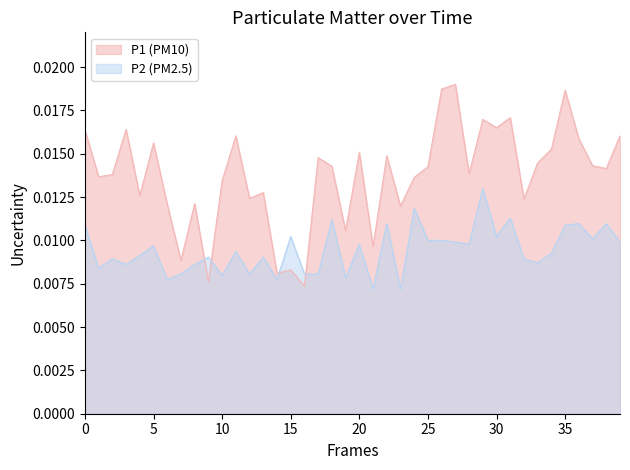

How many lines are shown in the chart?

2